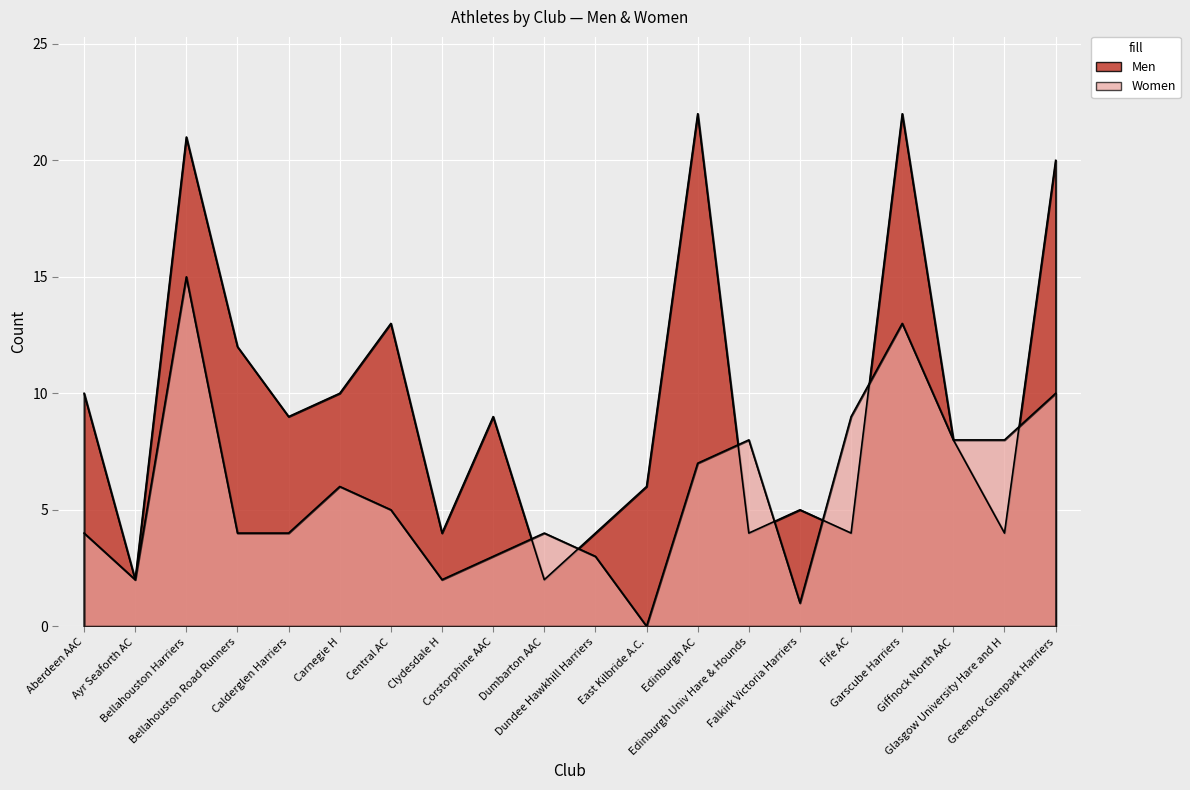

The Men series shows 1 at Clydesdale H. True or false?

False